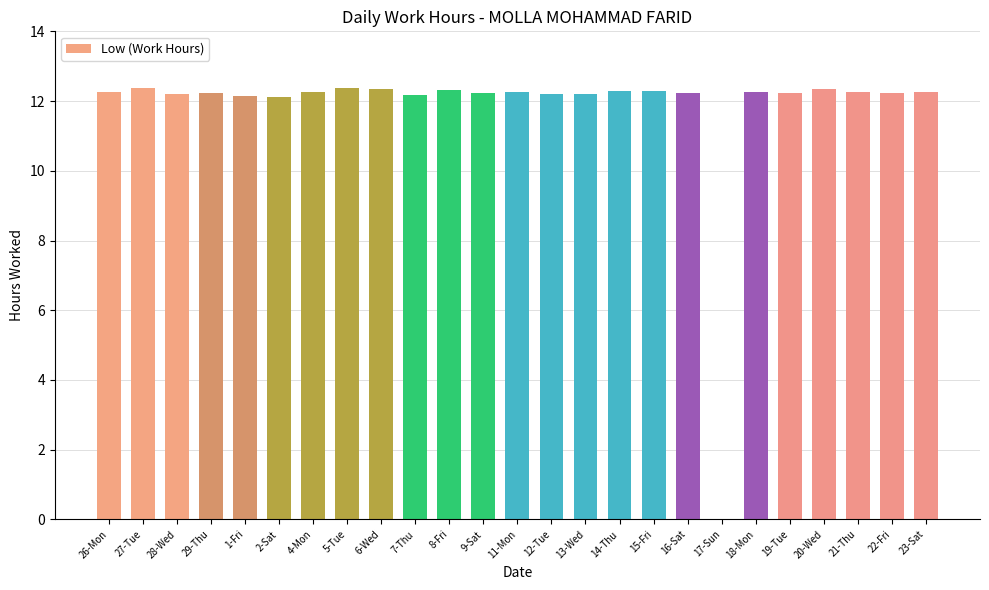

What is the approximate value at 1-Fri?

12.2